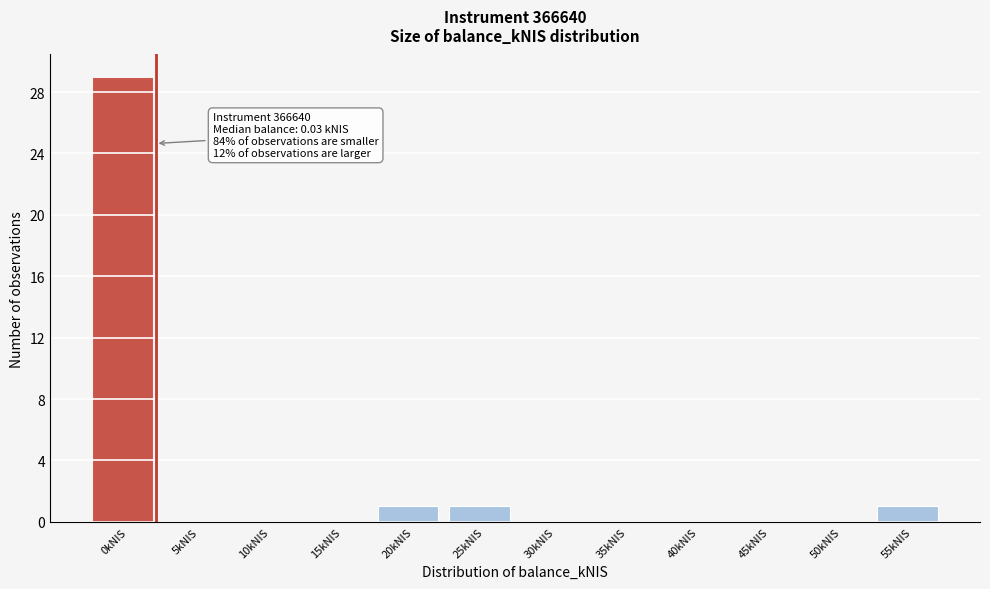

Reading right to left, transcribe all the data shown in this chart.

55kNIS=1	50kNIS=0	45kNIS=0	40kNIS=0	35kNIS=0	30kNIS=0	25kNIS=1	20kNIS=1	15kNIS=0	10kNIS=0	5kNIS=0	0kNIS=29